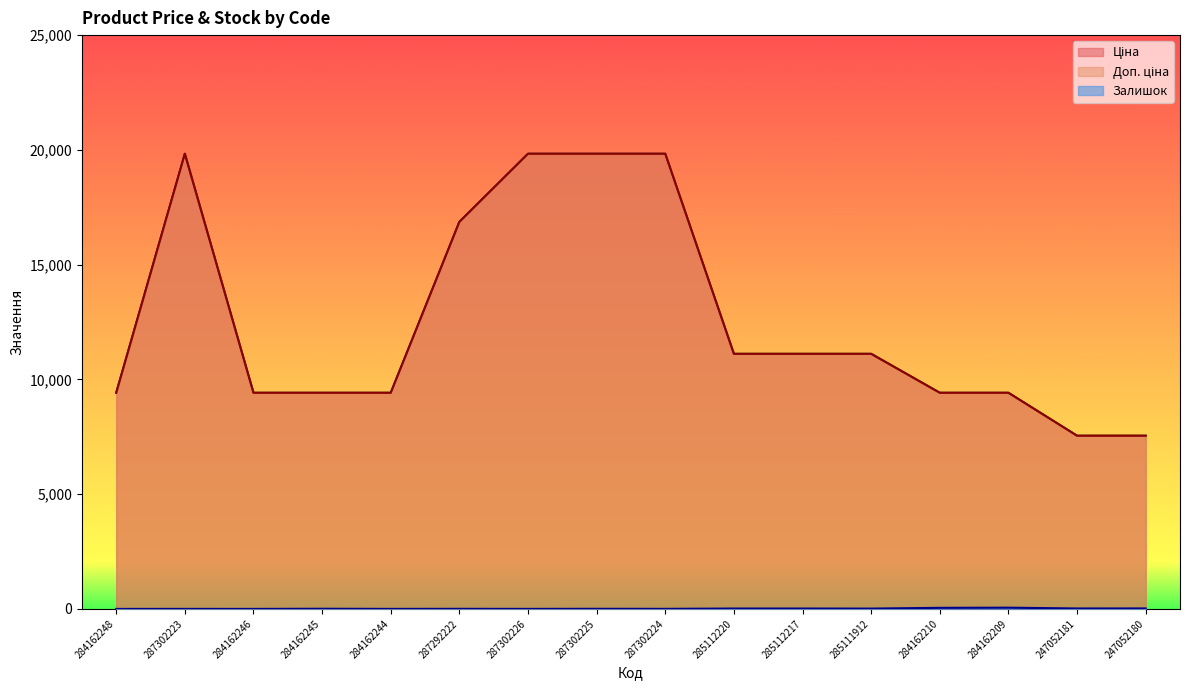

Between 247052181 and 284162210, which is larger?

284162210